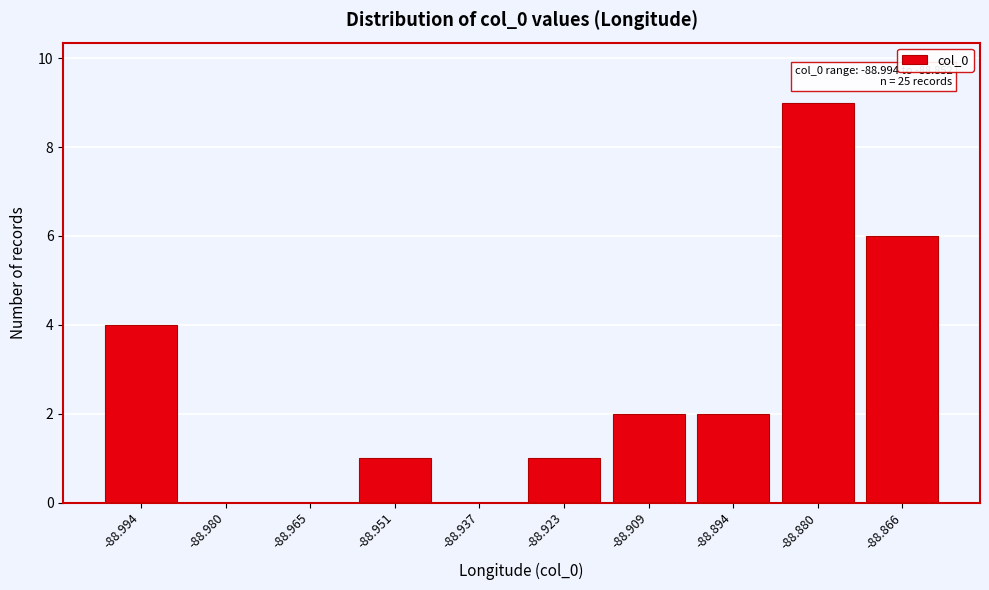

Reading right to left, transcribe all the data shown in this chart.

-88.866=6	-88.880=9	-88.894=2	-88.909=2	-88.923=1	-88.937=0	-88.951=1	-88.965=0	-88.980=0	-88.994=4